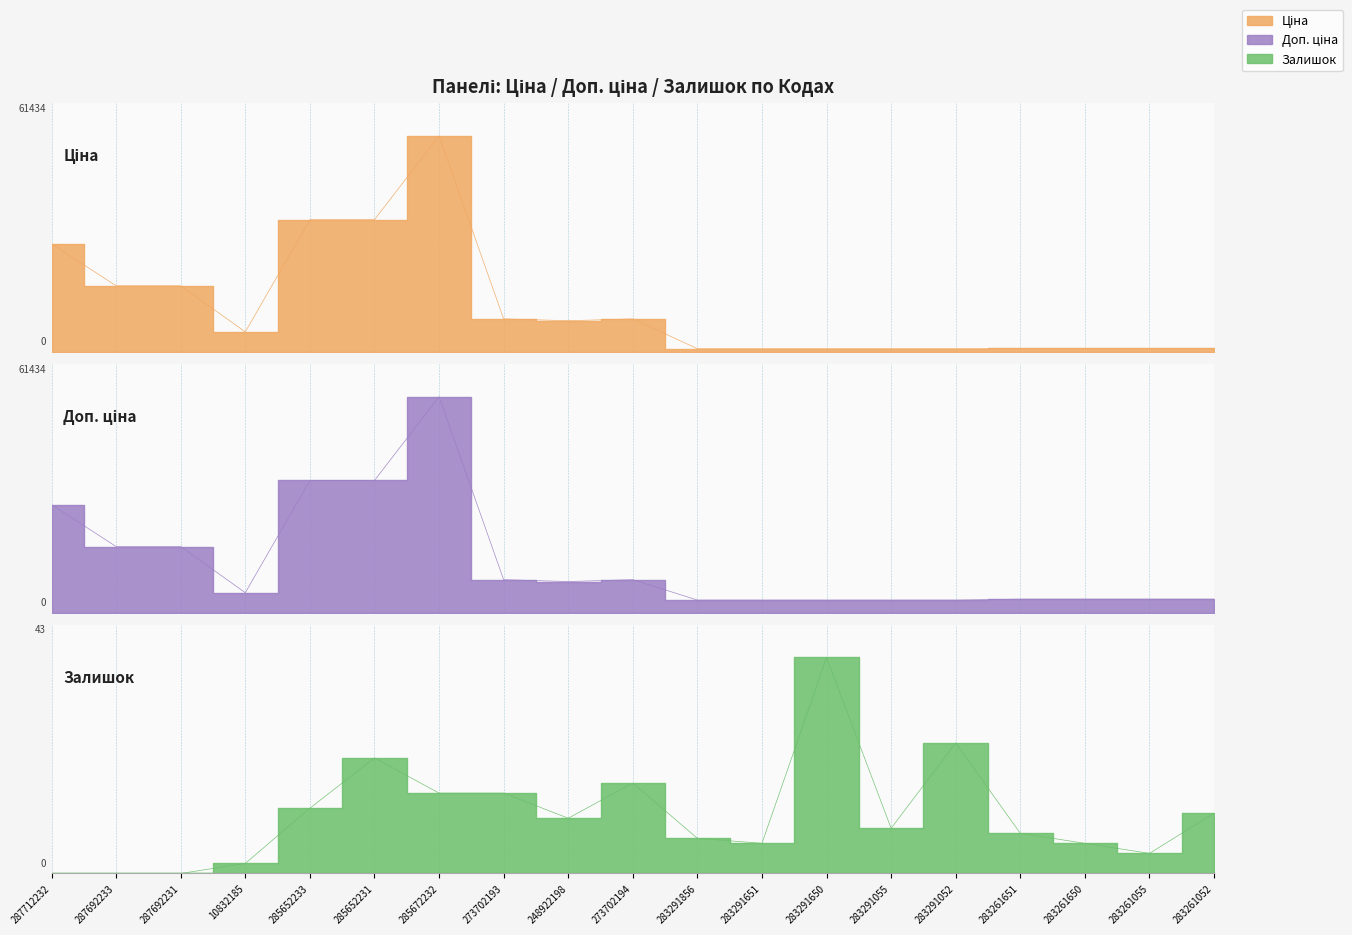

What is the sum of all Залишок values?

220.0